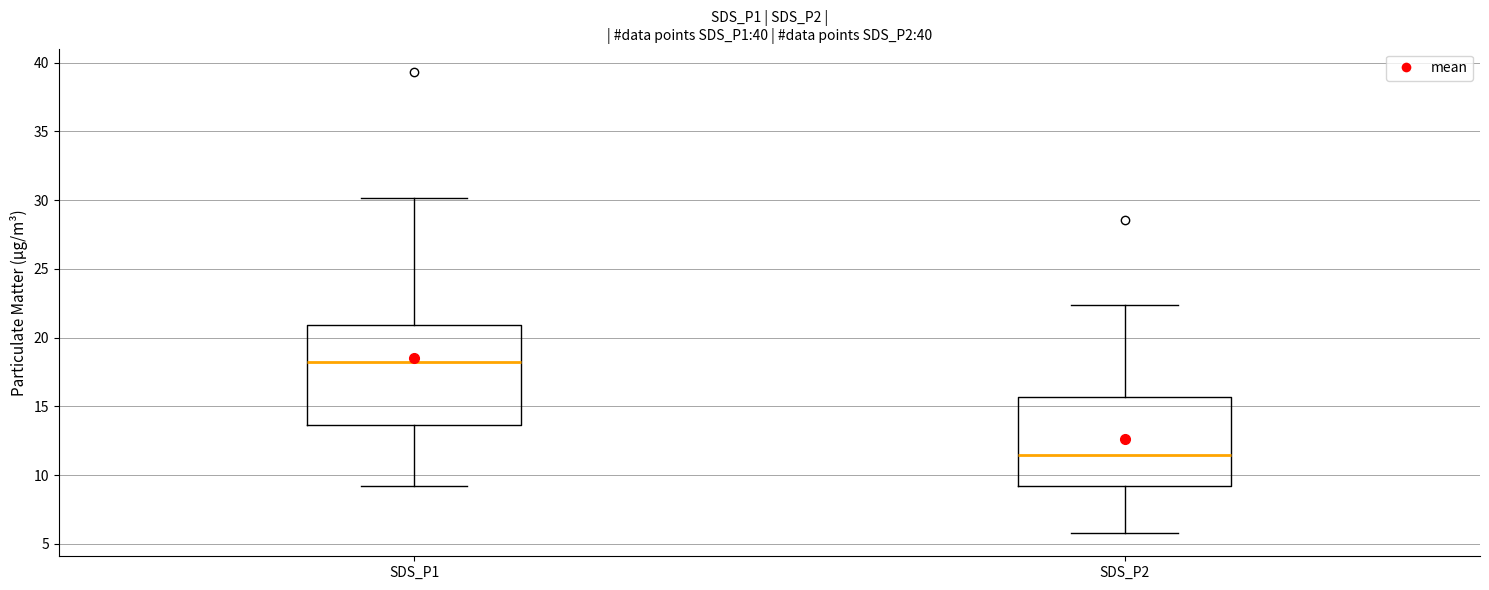

Which box is the tallest, from its lower edge to its upper edge?

SDS_P1